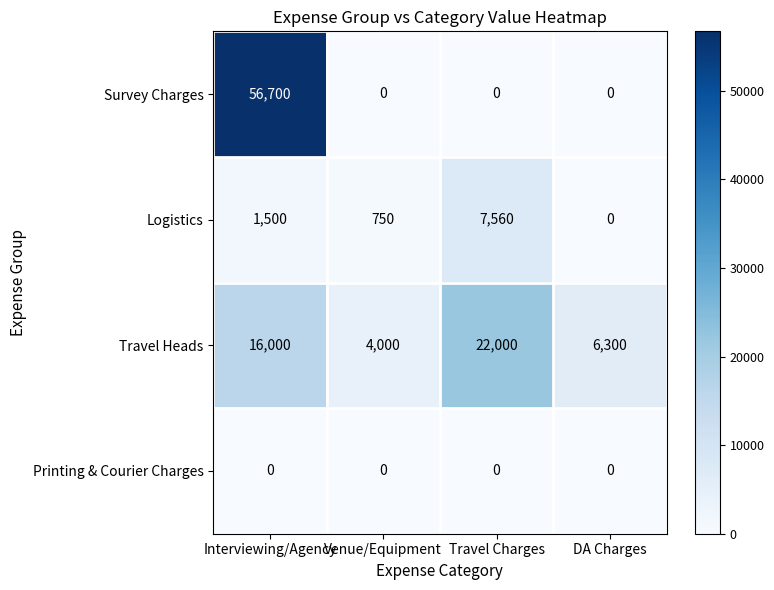

At how many categories does at least one series exceed 23756?

1